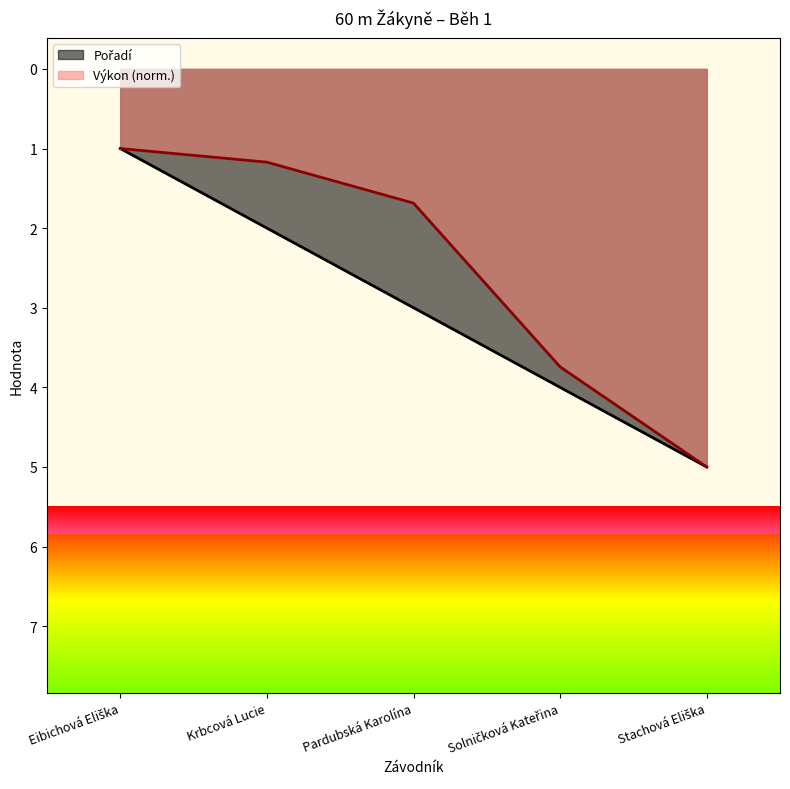

Does the chart display data point markers on the line(s)?

No